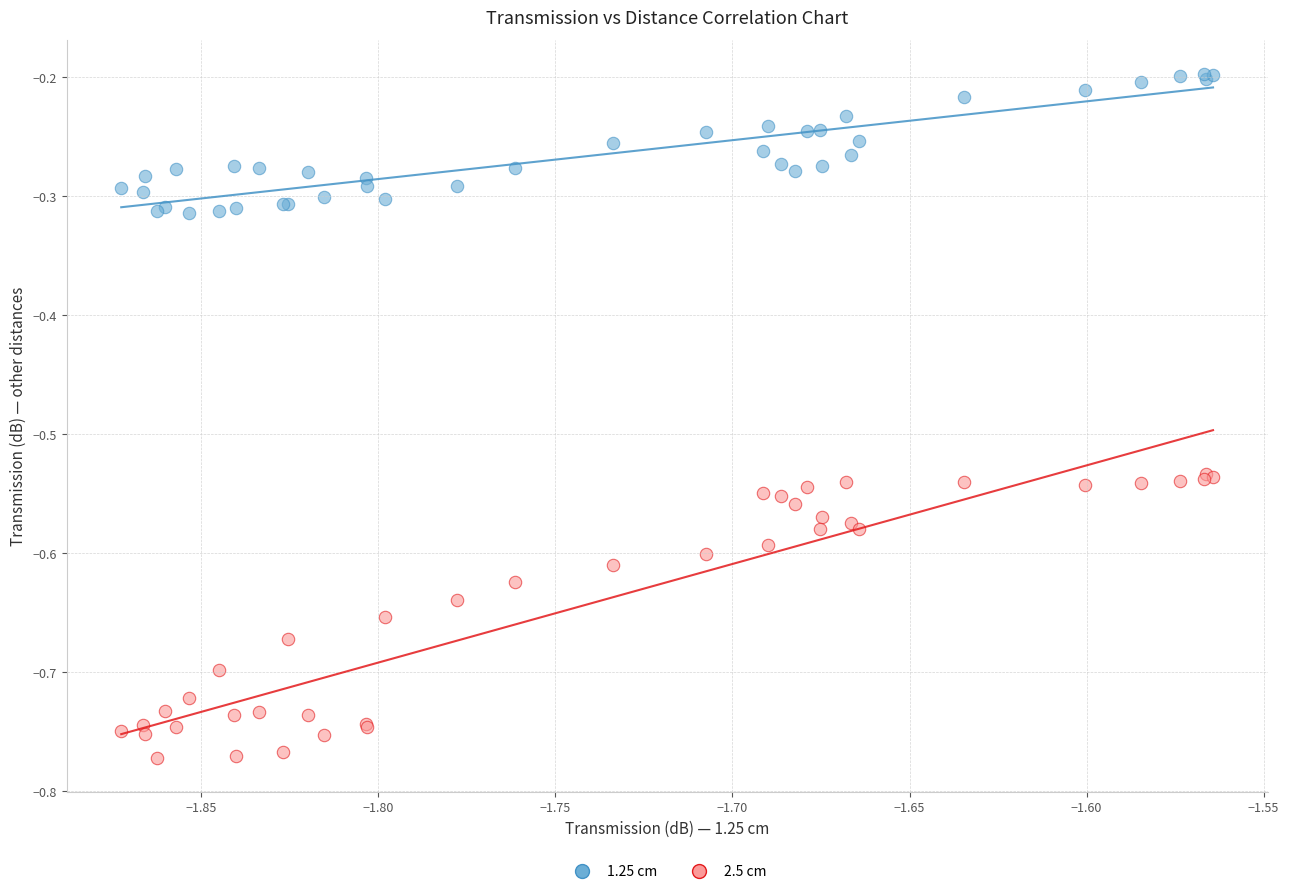

Which series has the widest spread of Y values?

2.5 cm